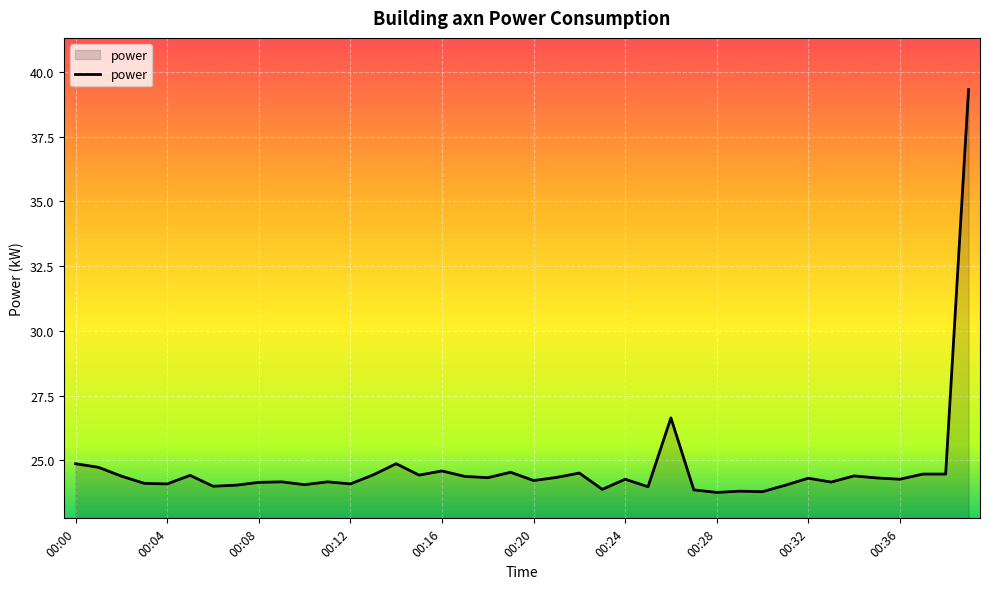

What is the difference between the maximum and minimum values?

15.6